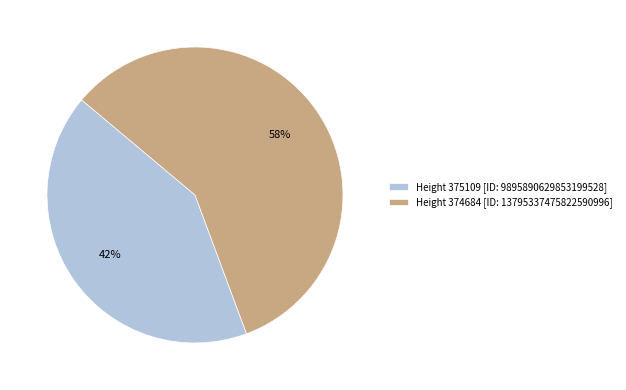

Which category has the biggest portion of the pie?

Height 374684 [ID: 13795337475822590996]